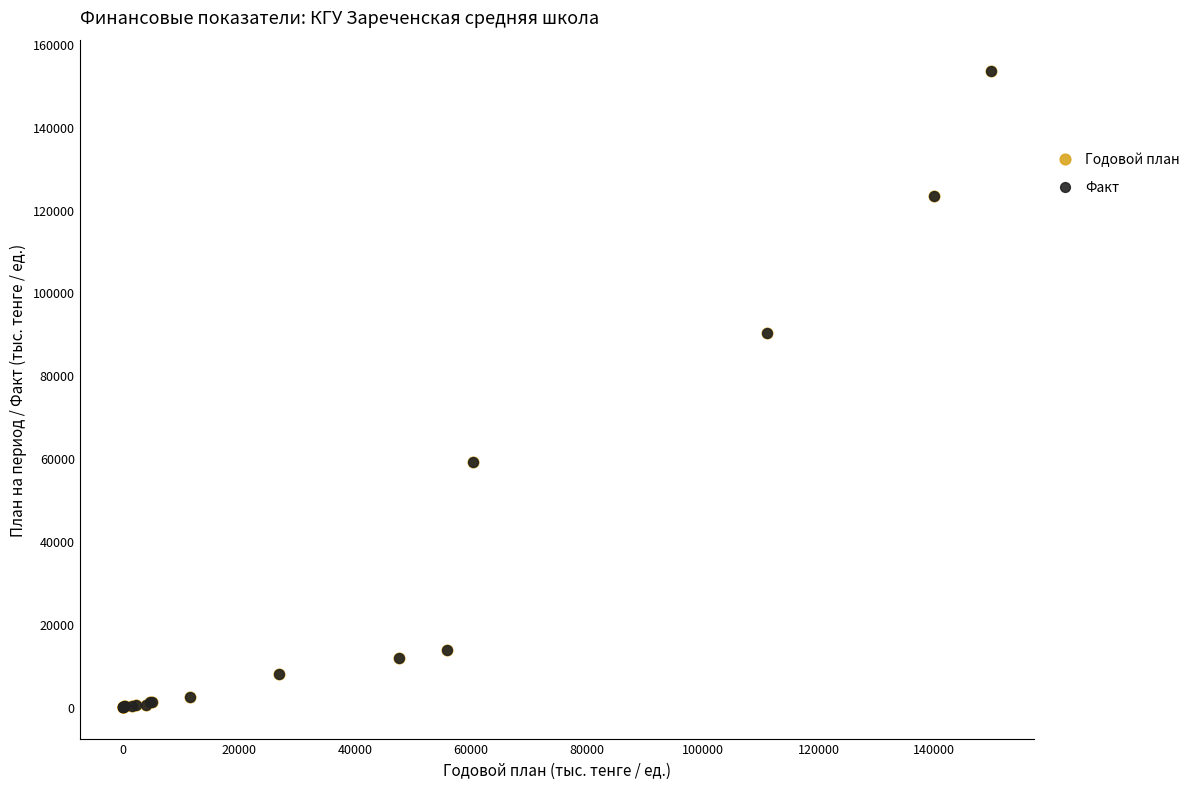

What are all the series names shown in the legend?

Годовой план, Факт